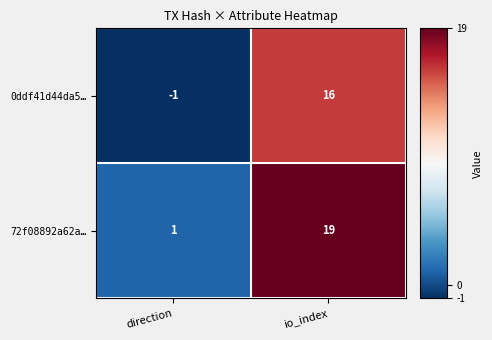

At which label does 0ddf41d44da5… reach its peak?

io_index